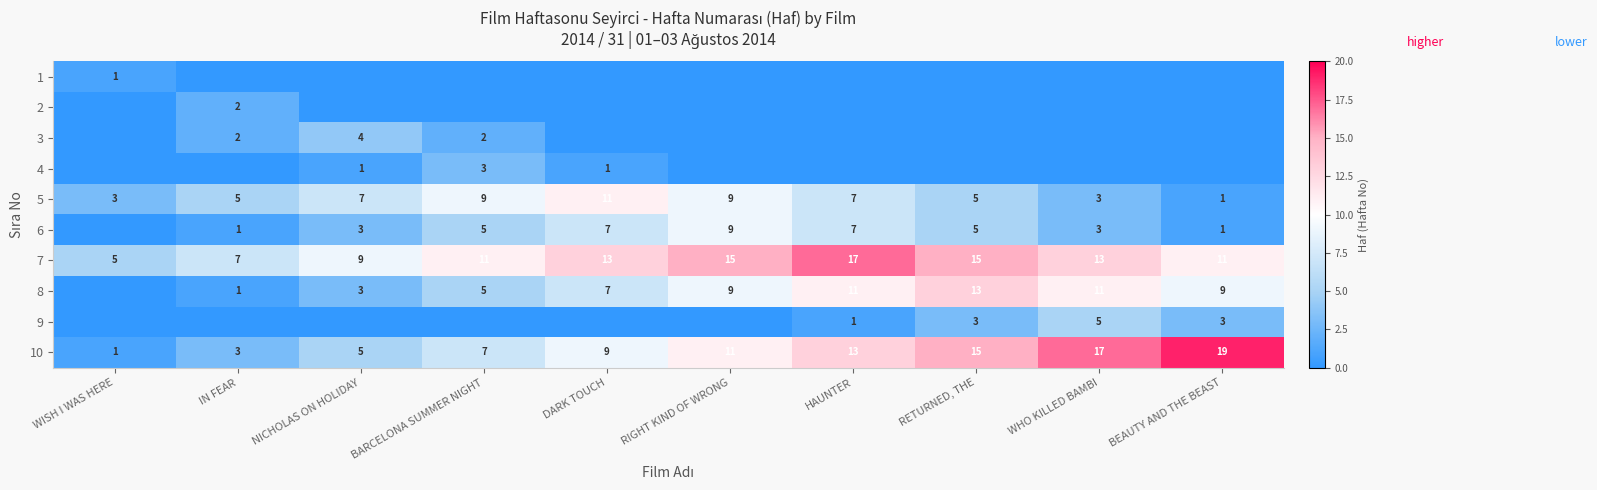

Count the 10 values in the range 5 to 15.

6